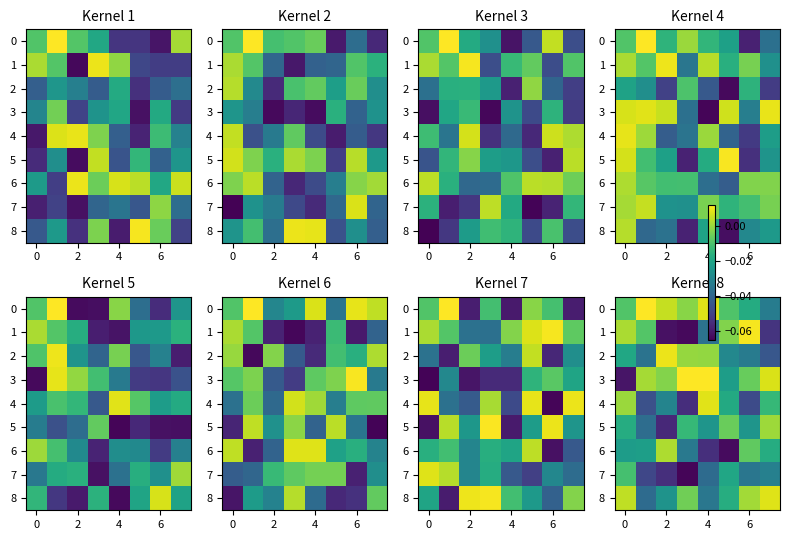

At 4, list the series in order from largest to smallest.

3, 4, 0, 2, 5, 8, 1, 7, 6